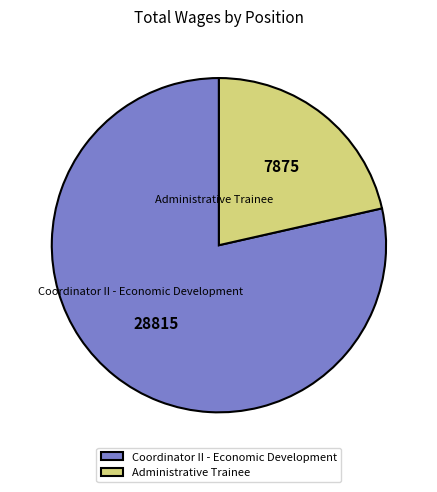

Do Administrative Trainee and Coordinator II - Economic Development together represent more than half of the pie?

Yes